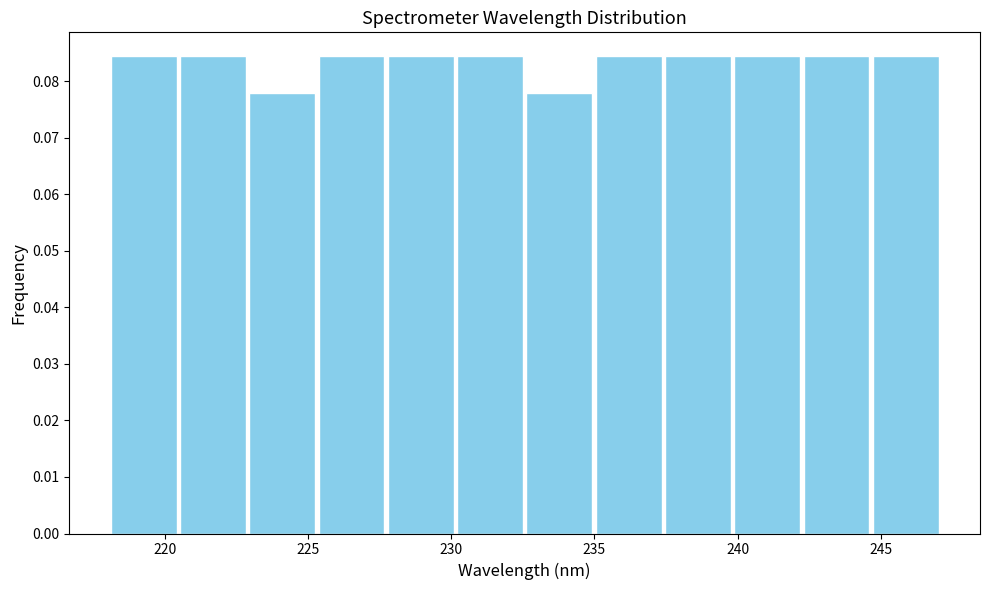

Reading left to right, transcribe this chart: for each bar, give the range it covers on the x-axis and its height. Neither the bar edges nor the heights are printed on the chart, so give them approximately, as read against the axes.

218.0 to 220.5: 0.084
220.5 to 223.0: 0.084
223.0 to 225.5: 0.078
225.5 to 227.5: 0.084
227.5 to 230.0: 0.084
230.0 to 232.5: 0.084
232.5 to 235.0: 0.078
235.0 to 237.5: 0.084
237.5 to 240.0: 0.084
240.0 to 242.0: 0.084
242.0 to 244.5: 0.084
244.5 to 247.0: 0.084